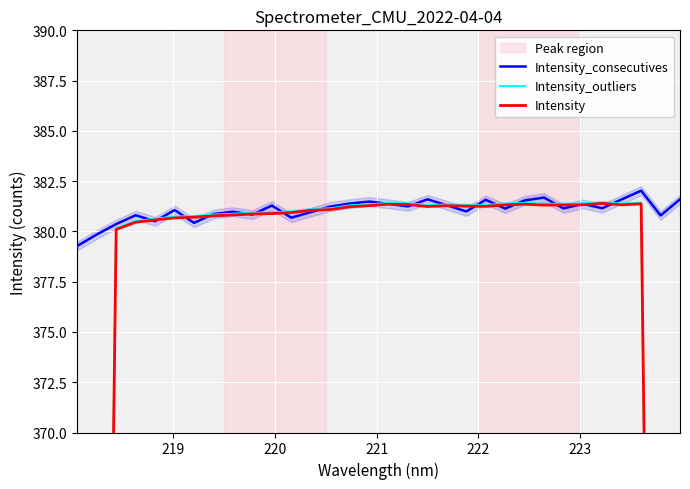

What is the minimum value for Intensity_outliers?

227.9